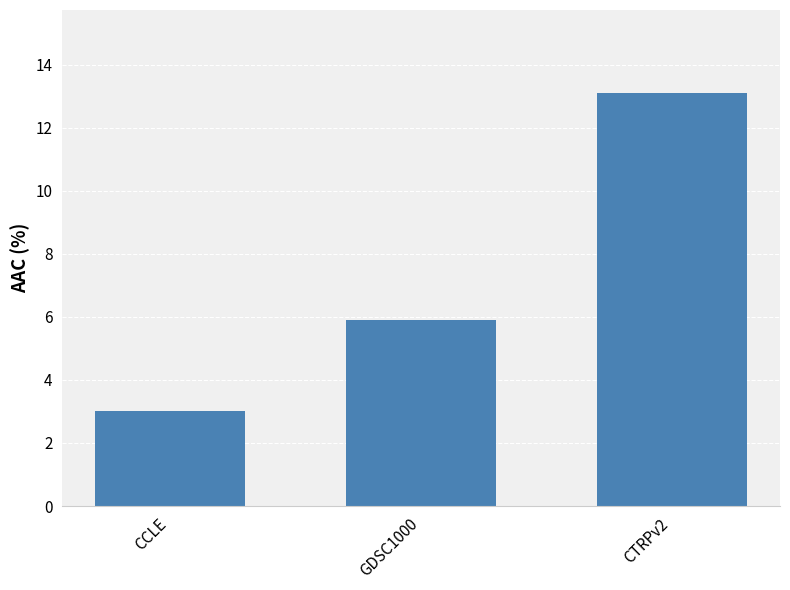

Which category has the highest value across all series?

CTRPv2